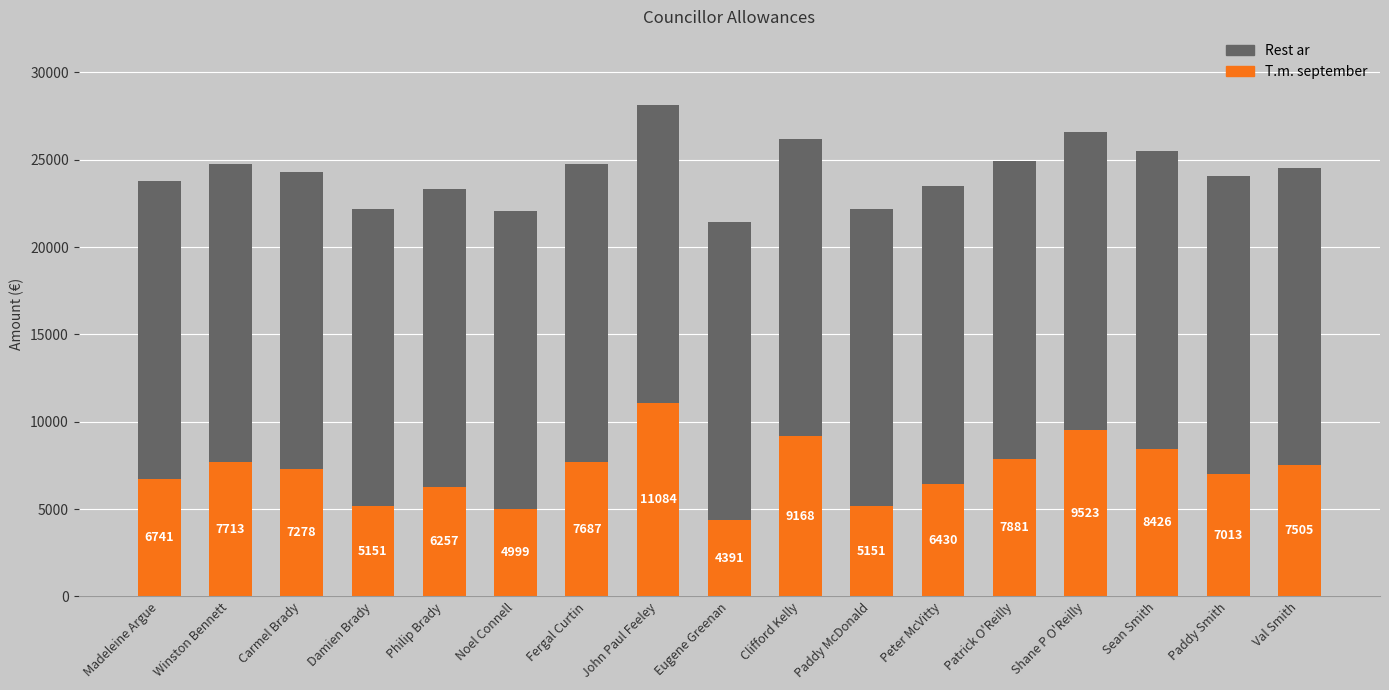

The value of T.m. september at Peter McVitty is 6429.6. True or false?

True